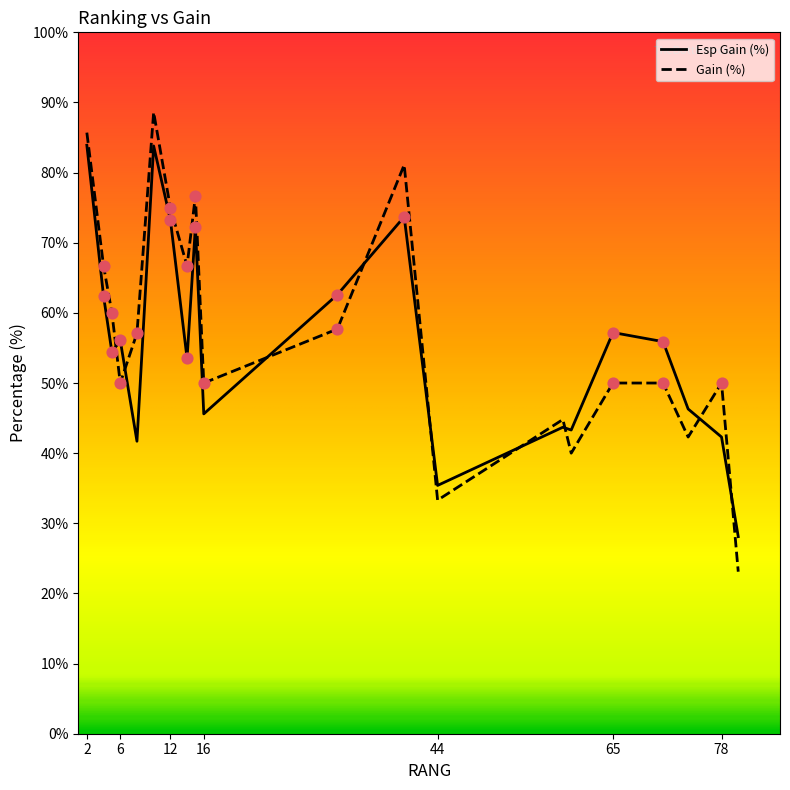

What is the smallest value displayed?

23.1